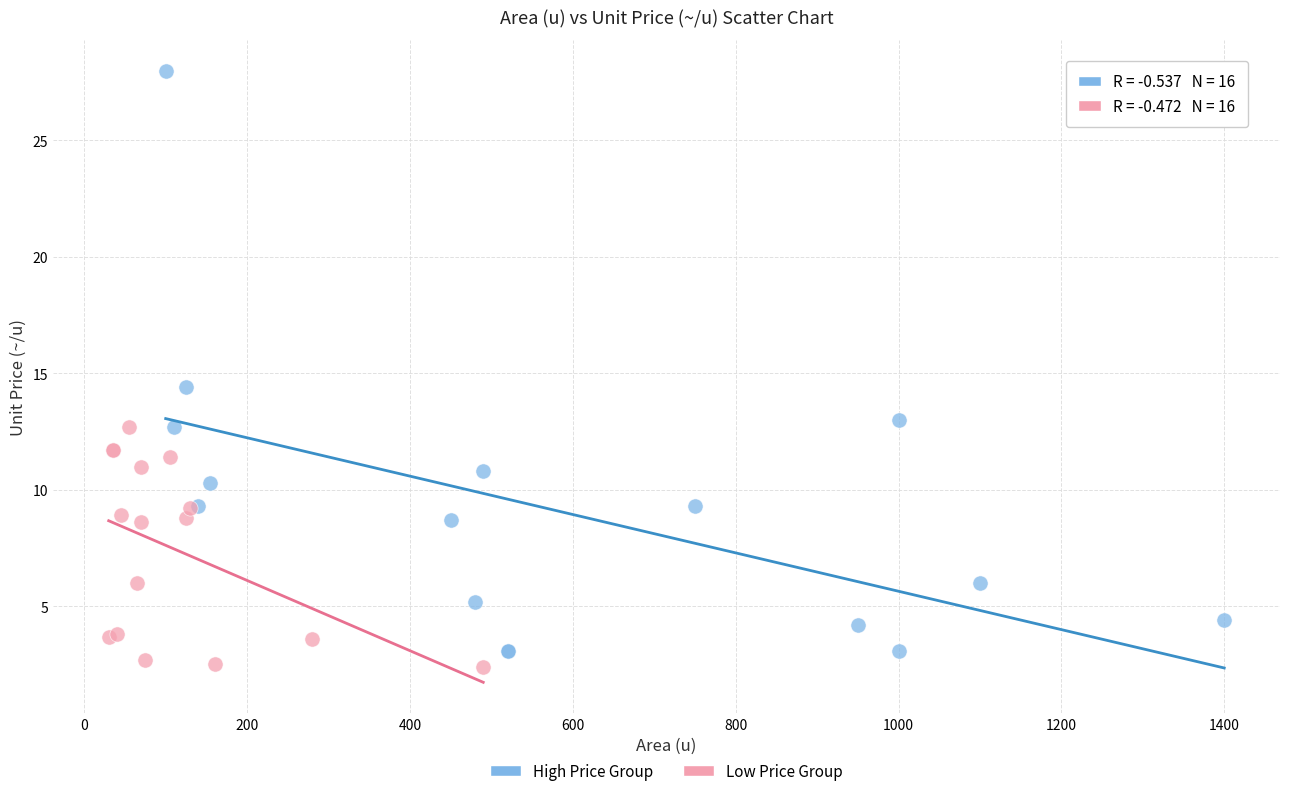

Which series has the largest Y range (max minus min)?

High Price Group